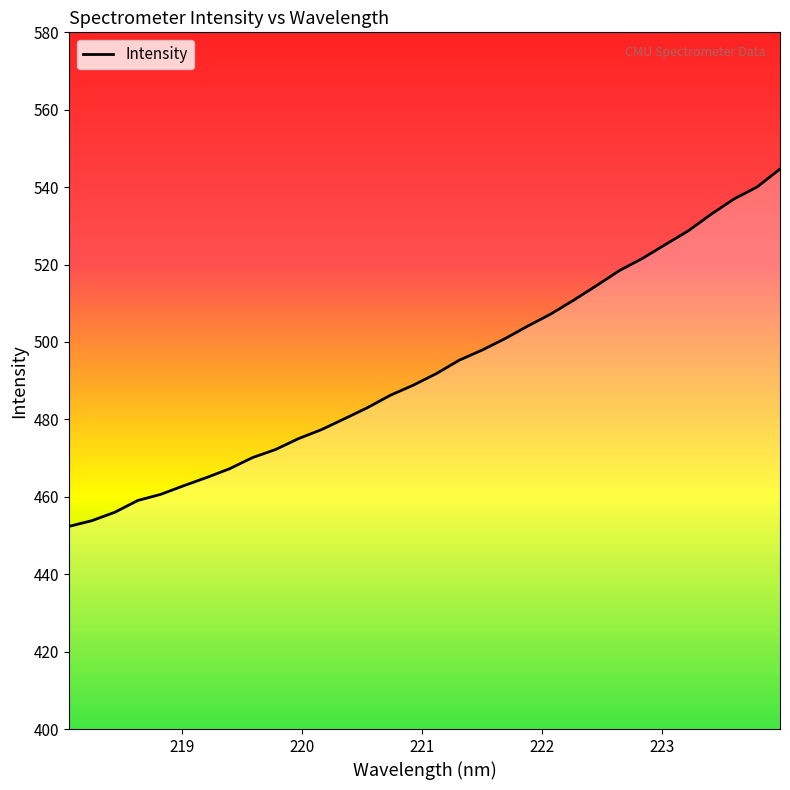

What is the difference between the maximum and minimum values?

92.3